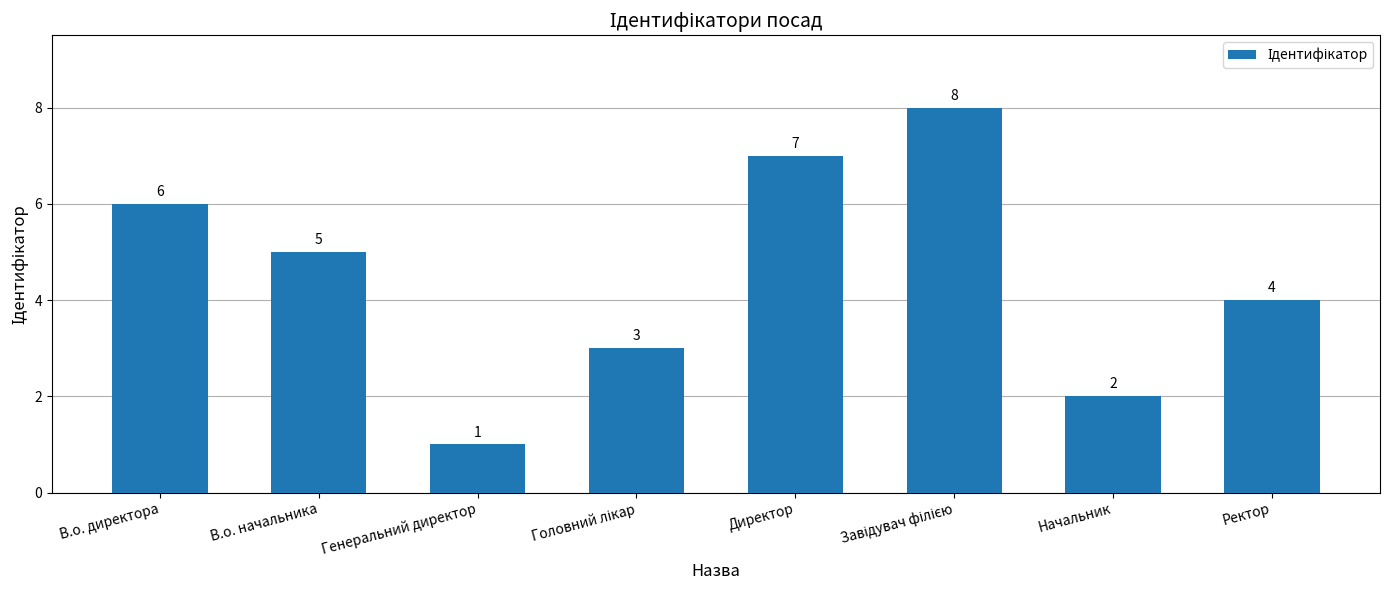

What is the label of the 2nd bar from the right?

Начальник